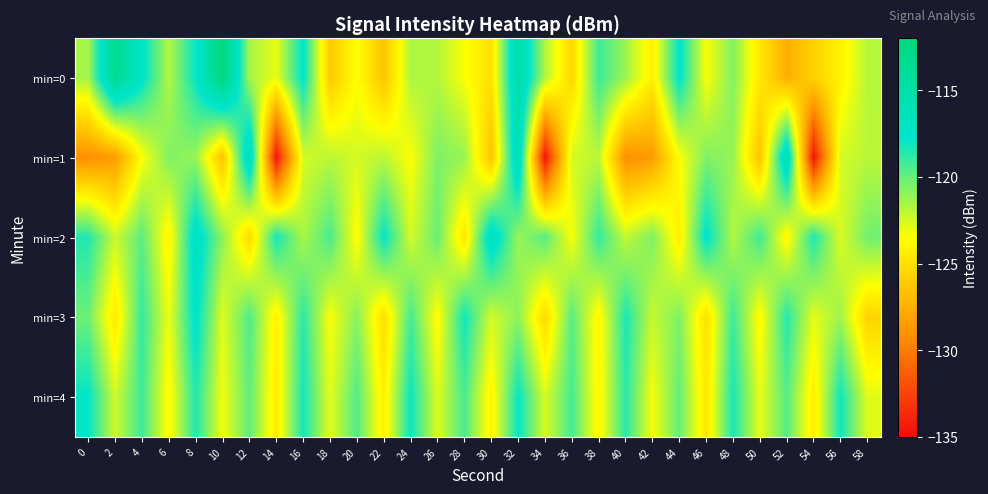

Reading right to left, extract all data points from this chart.

min=0: 58=-121.8	56=-124.2	54=-125.7	52=-127.5	50=-124.6	48=-120.7	46=-123.4	44=-117.6	42=-124.3	40=-121.3	38=-119.1	36=-125.5	34=-121.7	32=-115.0	30=-125.0	28=-123.4	26=-121.8	24=-121.6	22=-126.5	20=-123.5	18=-126.2	16=-117.6	14=-123.0	12=-121.4	10=-112.0	8=-117.9	6=-121.8	4=-117.5	2=-113.3	0=-121.5
min=1: 58=-121.9	56=-122.5	54=-134.6	52=-115.6	50=-126.5	48=-121.1	46=-120.6	44=-123.5	42=-128.5	40=-129.1	38=-121.9	36=-122.5	34=-134.6	32=-115.6	30=-126.5	28=-121.1	26=-120.6	24=-123.5	22=-121.9	20=-122.5	18=-121.9	16=-122.5	14=-134.6	12=-115.6	10=-126.5	8=-121.1	6=-120.6	4=-123.5	2=-128.5	0=-129.1
min=2: 58=-120.3	56=-122.7	54=-118.4	52=-123.9	50=-119.2	48=-121.8	46=-117.5	44=-124.3	42=-120.6	40=-122.1	38=-118.9	36=-123.4	34=-119.7	32=-121.2	30=-116.3	28=-124.8	26=-120.1	24=-122.5	22=-117.8	20=-123.7	18=-119.4	16=-121.6	14=-118.2	12=-125.3	10=-120.9	8=-116.7	6=-124.1	4=-119.8	2=-122.3	0=-118.5
min=3: 58=-125.6	56=-121.3	54=-122.9	52=-118.6	50=-123.8	48=-119.1	46=-125.0	44=-120.6	42=-122.2	40=-118.4	38=-124.0	36=-119.7	34=-125.3	32=-120.9	30=-122.5	28=-118.1	26=-123.7	24=-119.3	22=-125.1	20=-120.8	18=-123.4	16=-118.7	14=-124.2	12=-119.5	10=-122.8	8=-117.4	6=-123.1	4=-118.9	2=-124.6	0=-120.2
min=4: 58=-122.8	56=-118.1	54=-124.4	52=-119.7	50=-123.0	48=-118.3	46=-124.7	44=-120.0	42=-123.3	40=-118.7	38=-124.0	36=-119.3	34=-122.6	32=-117.9	30=-124.1	28=-119.4	26=-122.7	24=-118.0	22=-124.3	20=-119.6	18=-122.9	16=-118.2	14=-124.5	12=-119.9	10=-123.2	8=-118.5	6=-123.8	4=-119.1	2=-122.4	0=-117.8